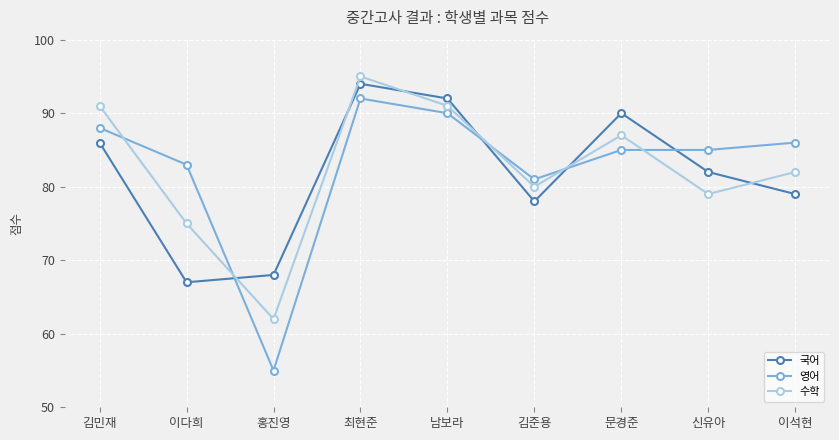

Is it true that 영어 equals 85 at 신유아?

True